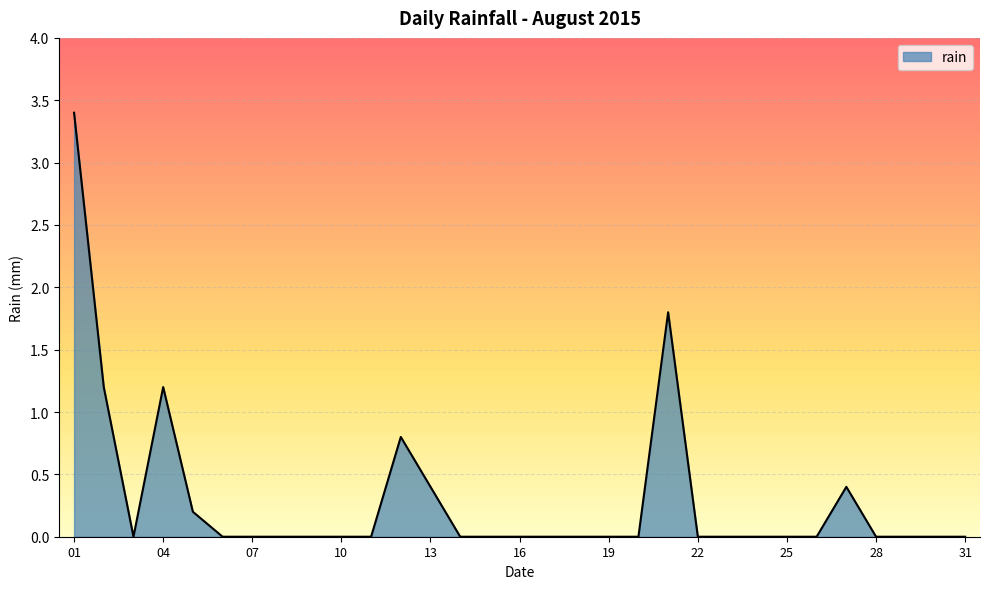

How many distinct data groups are displayed?

1